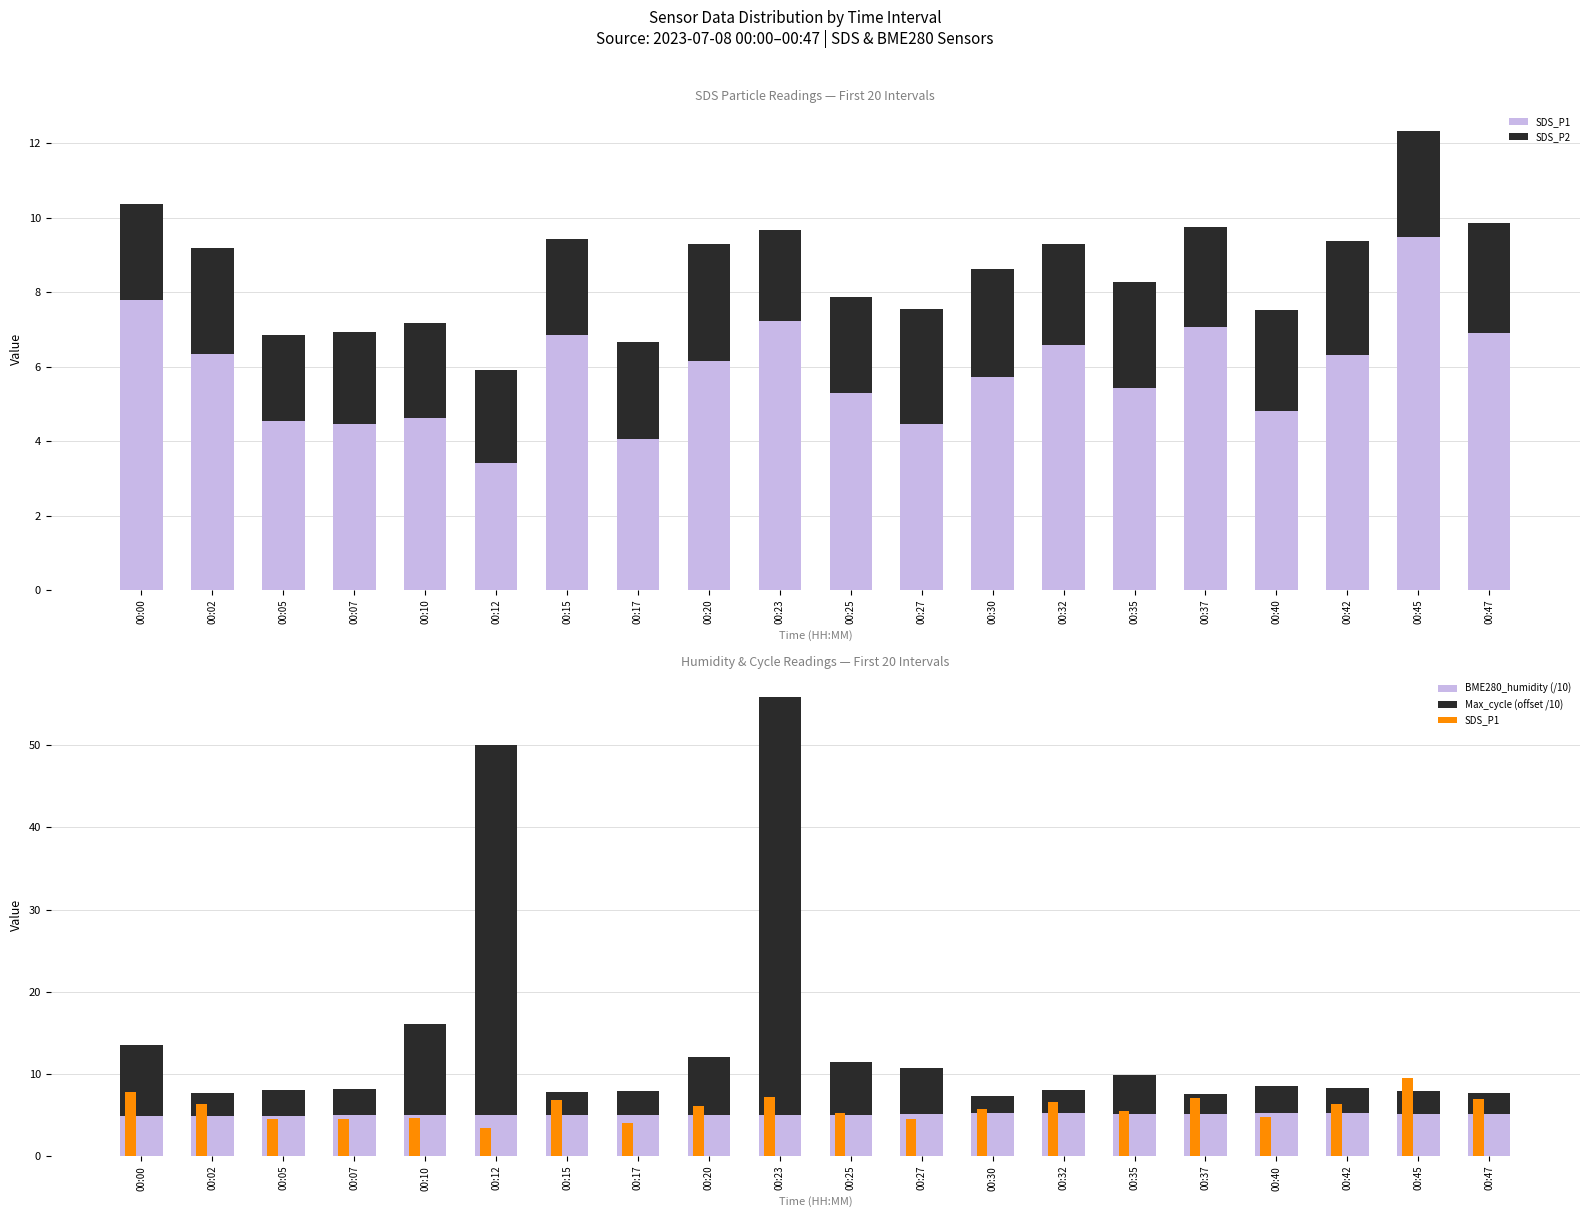

Which category has the highest value in the SDS_P1 series?

00:45